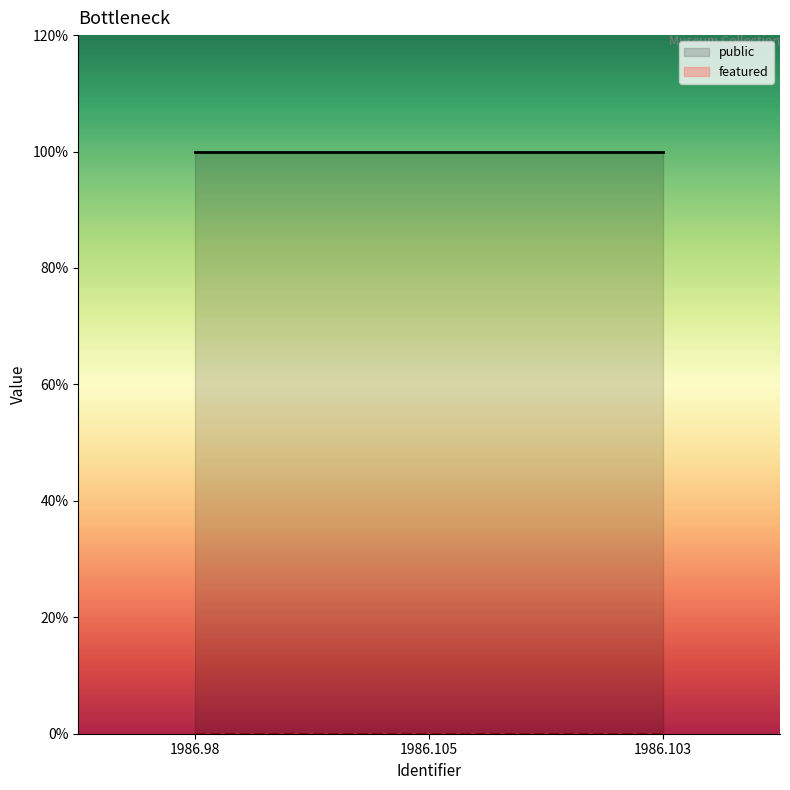

List the labels in order of featured value, smallest first.

1986.98, 1986.105, 1986.103